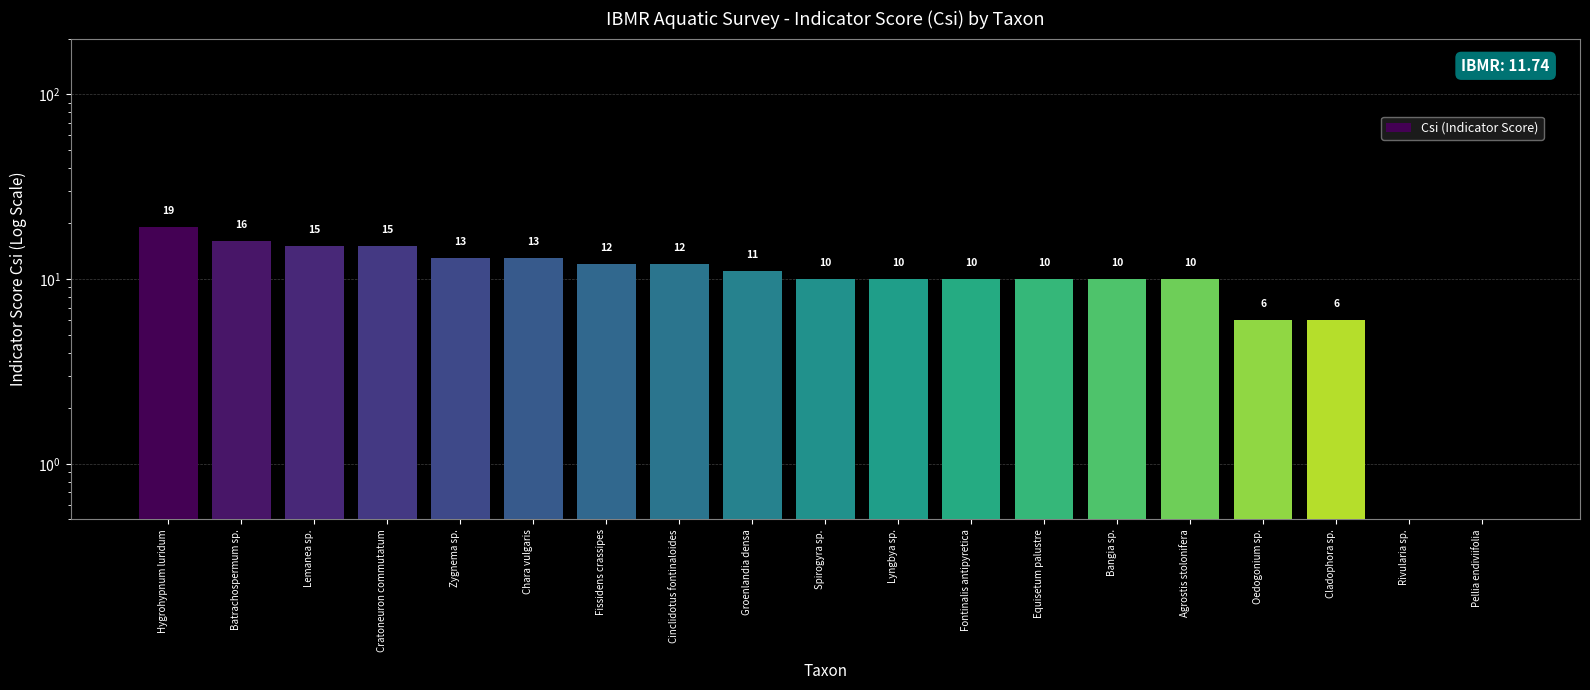

Rank the categories by value from highest to lowest.

Hygrohypnum luridum, Batrachospermum sp., Lemanea sp., Cratoneuron commutatum, Zygnema sp., Chara vulgaris, Fissidens crassipes, Cinclidotus fontinaloides, Groenlandia densa, Spirogyra sp., Lyngbya sp., Fontinalis antipyretica, Equisetum palustre, Bangia sp., Agrostis stolonifera, Oedogonium sp., Cladophora sp., Rivularia sp., Pellia endiviifolia